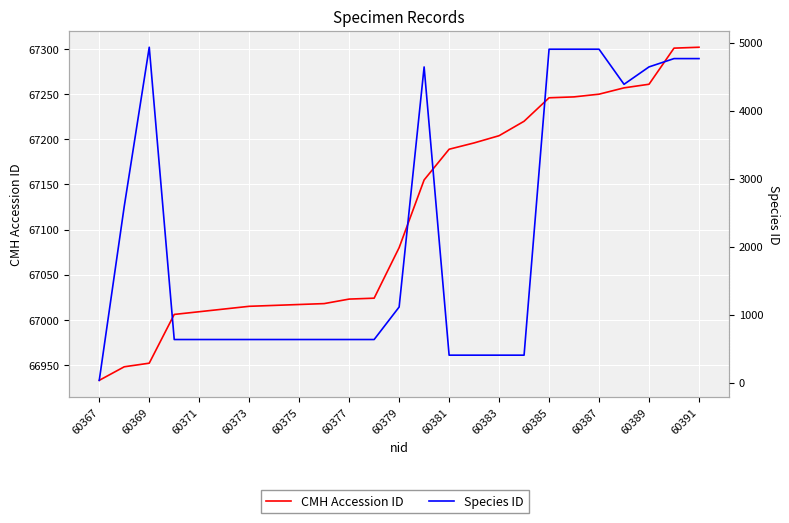

True or false: CMH Accession ID has a value of 67261 at 60389.

True